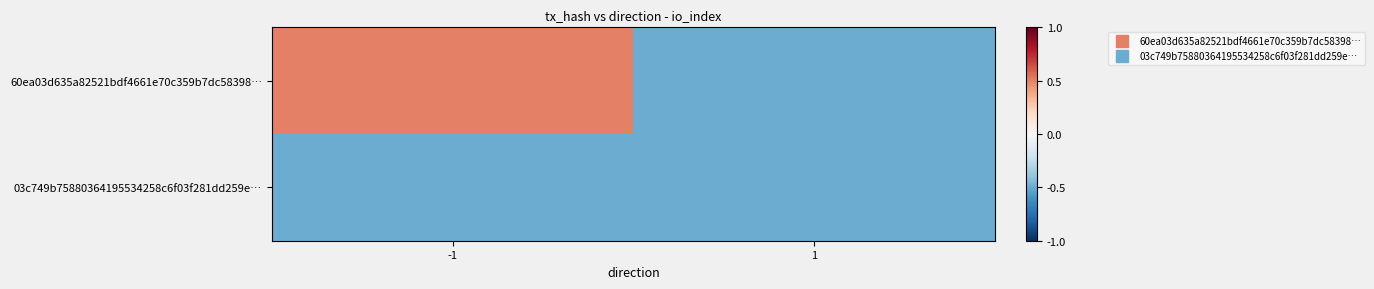

Reading left to right, what are all the values shown in this chart?

60ea03d635a82521bdf4661e70c359b7dc58398…: -1=0.5	1=-0.5
03c749b75880364195534258c6f03f281dd259e…: -1=-0.5	1=-0.5